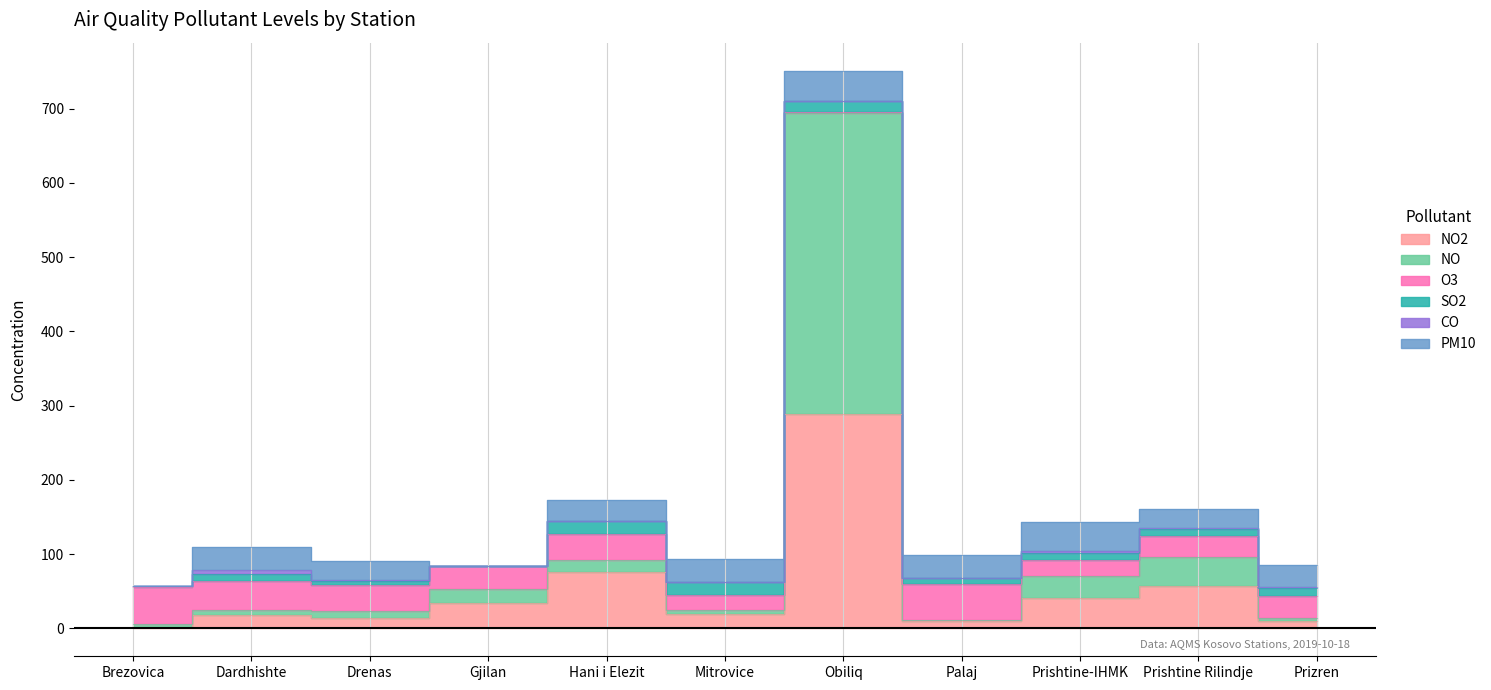

Which label corresponds to the smallest value in the chart?

Gjilan